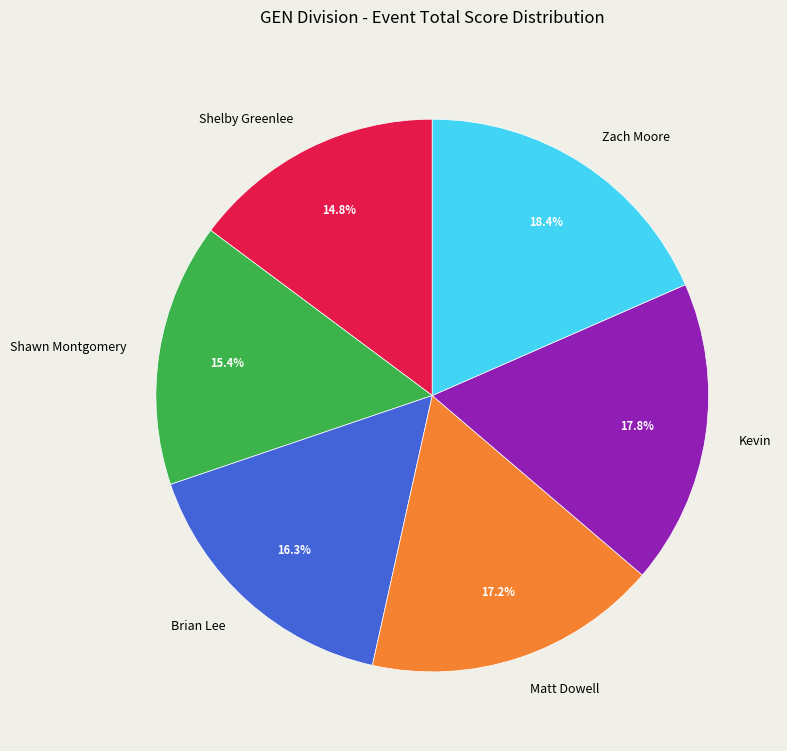

How much of the chart is everything except Zach Moore?

81.6%